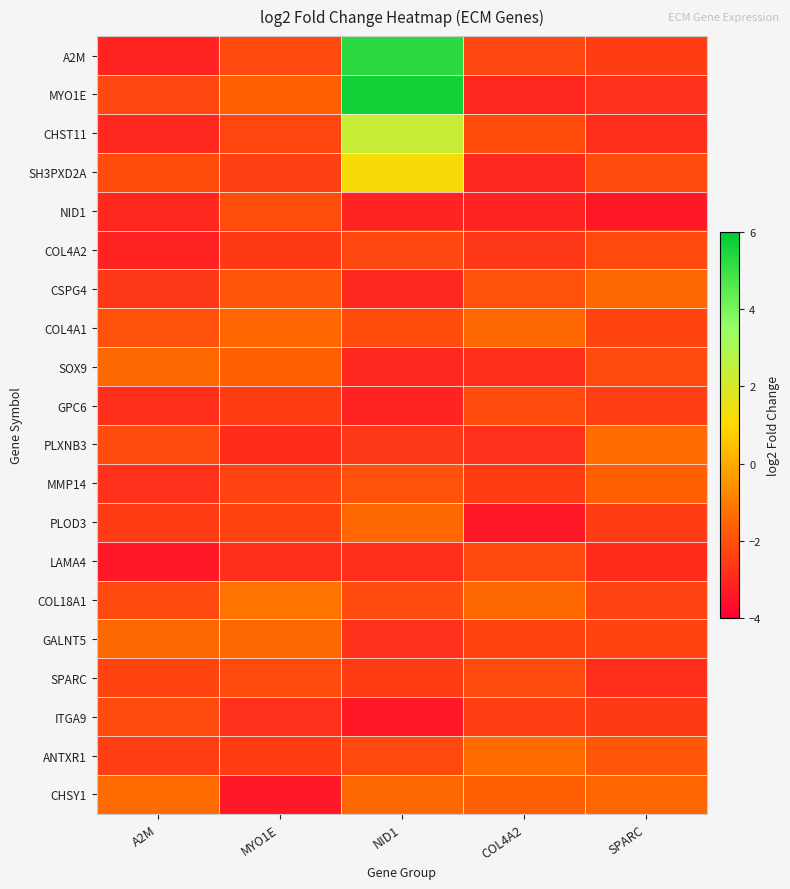

At which category is the sum across all series the highest?

NID1